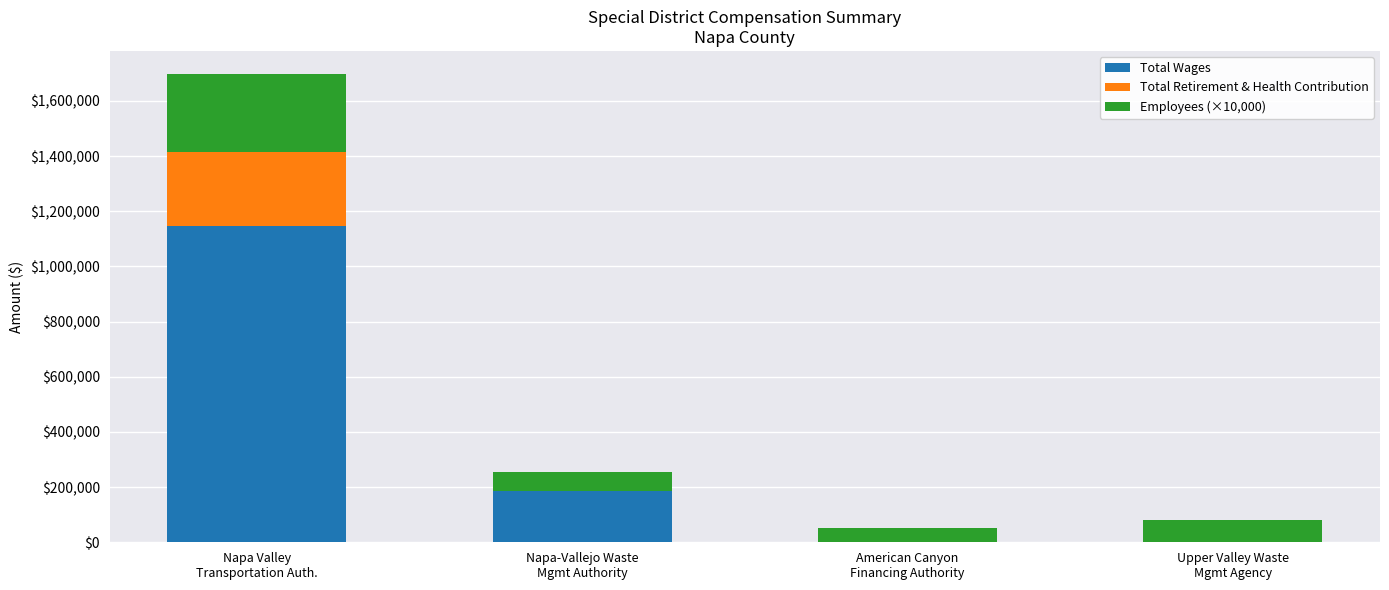

How many data points does each series have?

4